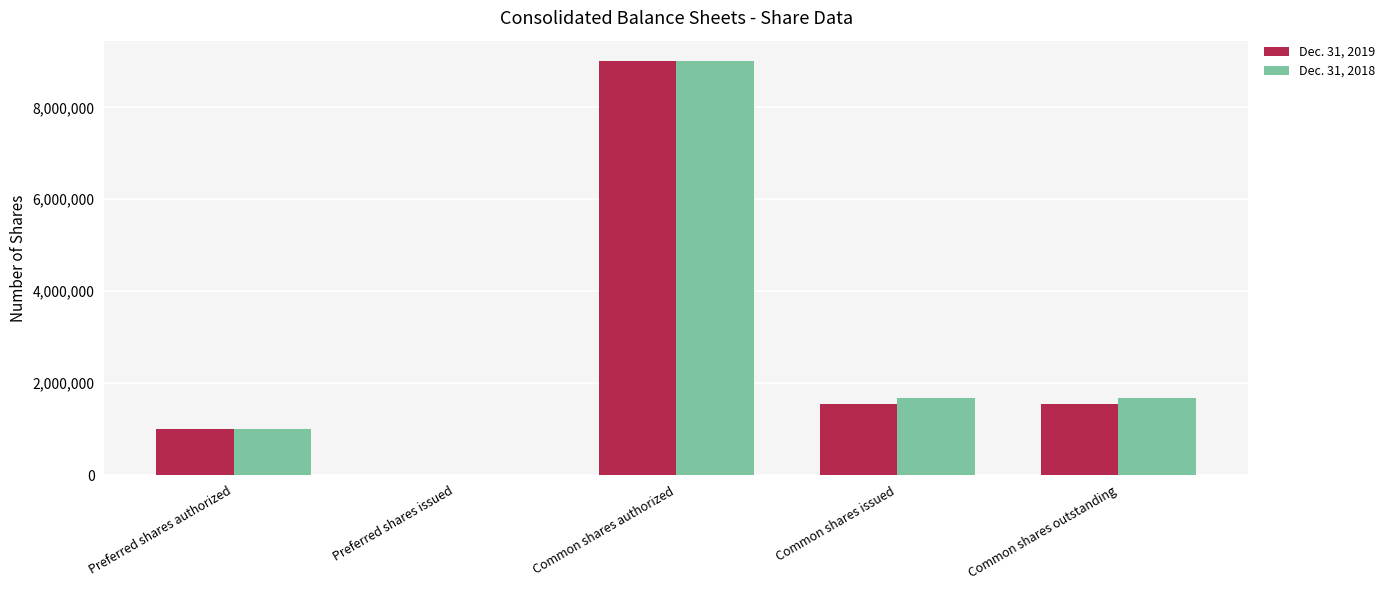

At which category is the sum across all series the highest?

Common shares authorized